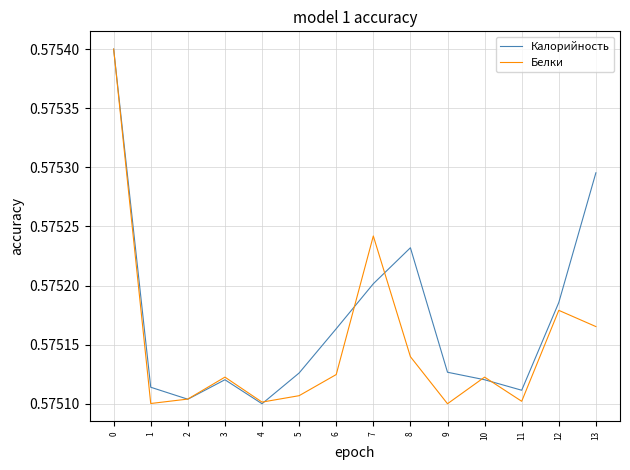

Which series ends up on top after the final intersection of Калорийность and Белки?

Калорийность